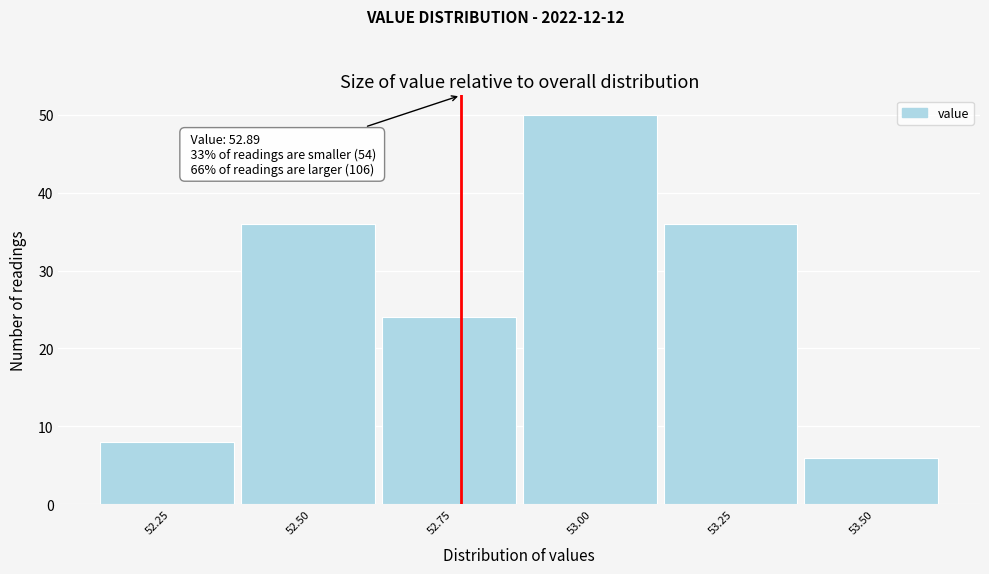

Reading left to right, list all the values displayed in this chart.

52.25=8	52.50=36	52.75=24	53.00=50	53.25=36	53.50=6